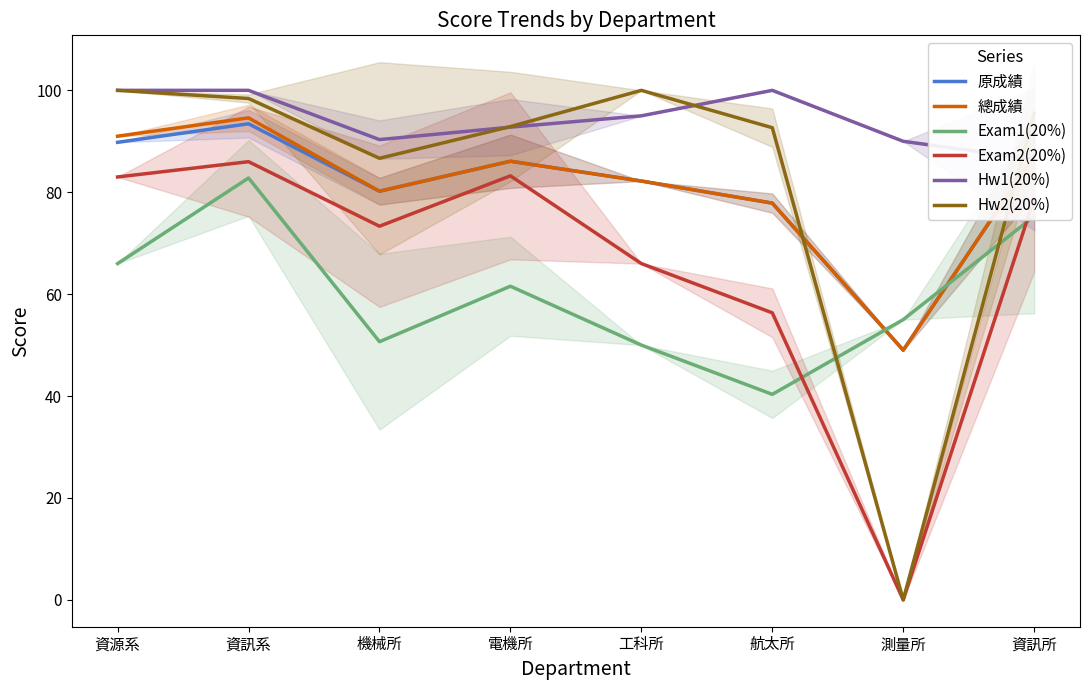

How many times do Hw1(20%) and 原成績 cross each other?

1